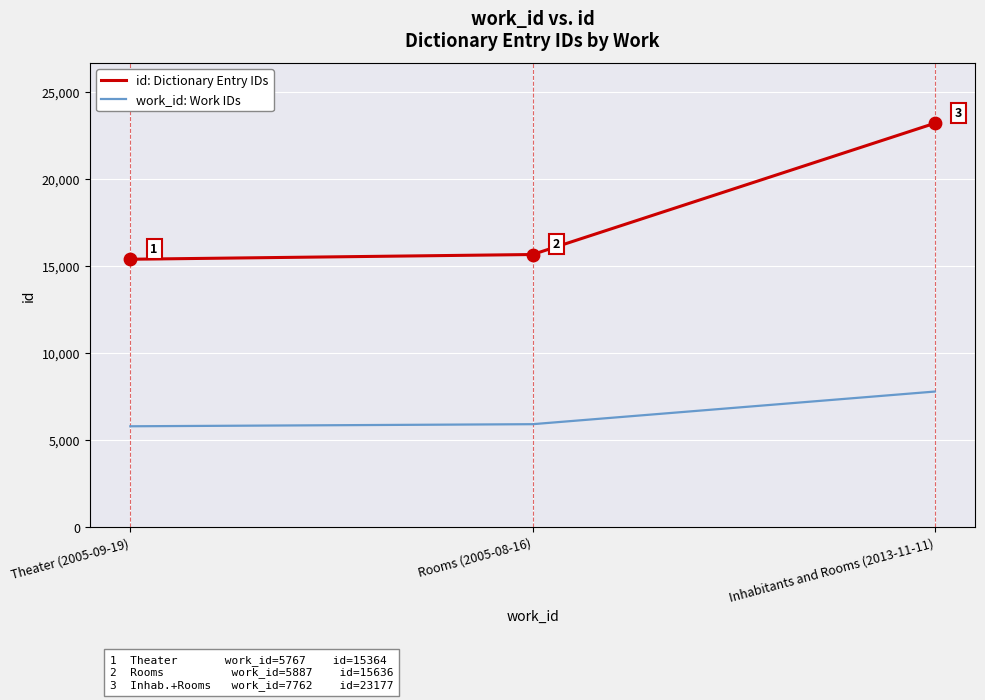

What is the difference between the highest and lowest values at Rooms (2005-08-16)?

9749